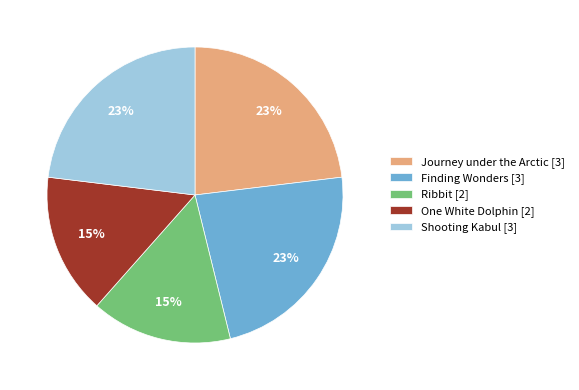

Combined, do Finding Wonders [3] and Ribbit [2] account for over 50%?

No